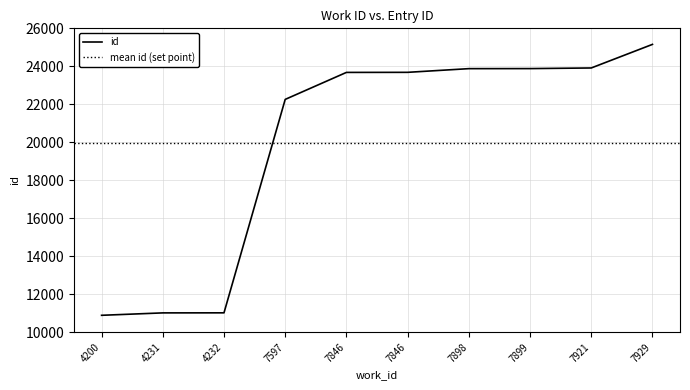

What is the average value?

19937